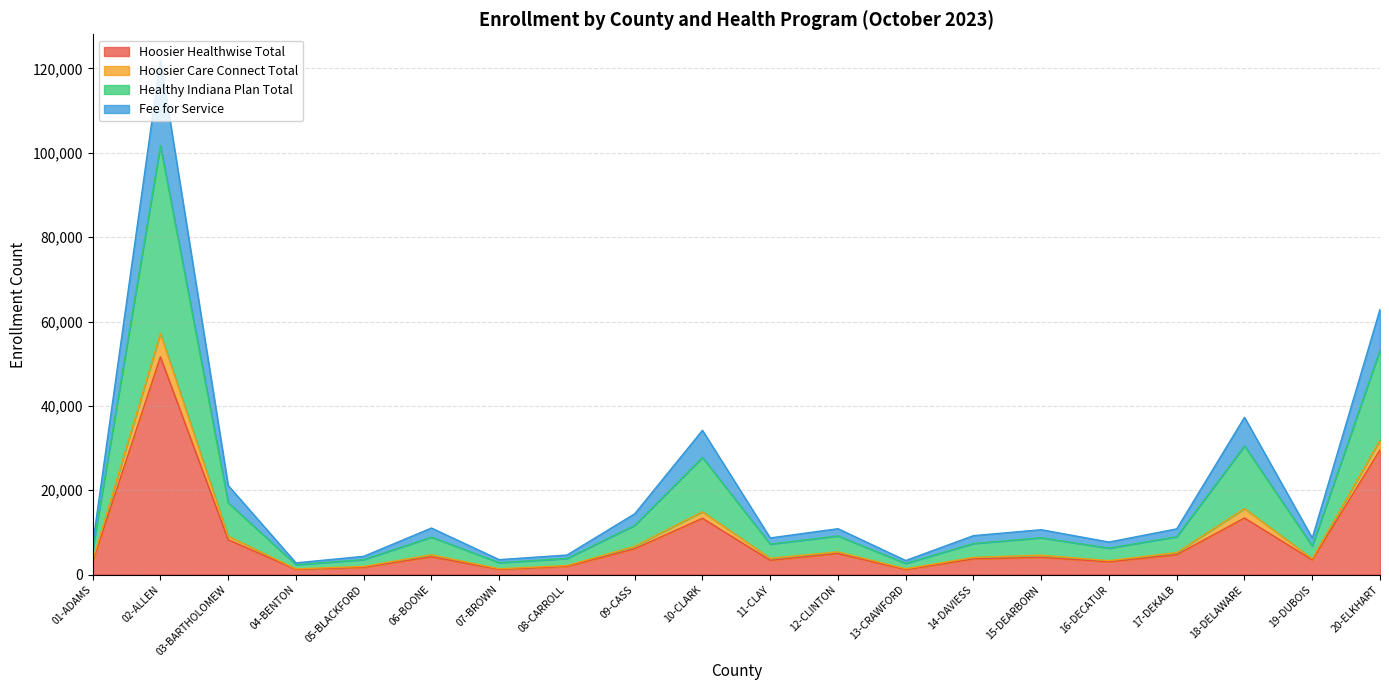

What is the sum of the Fee for Service values at 01-ADAMS and 14-DAVIESS?

7380